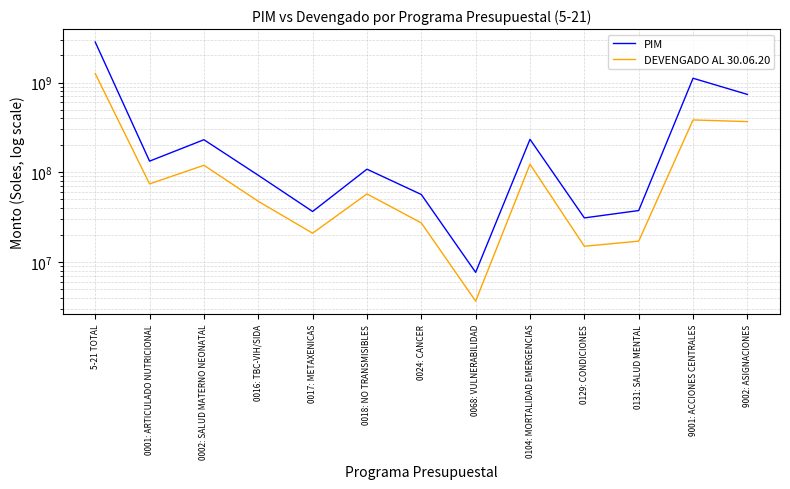

Which series has the largest range (max minus min)?

PIM